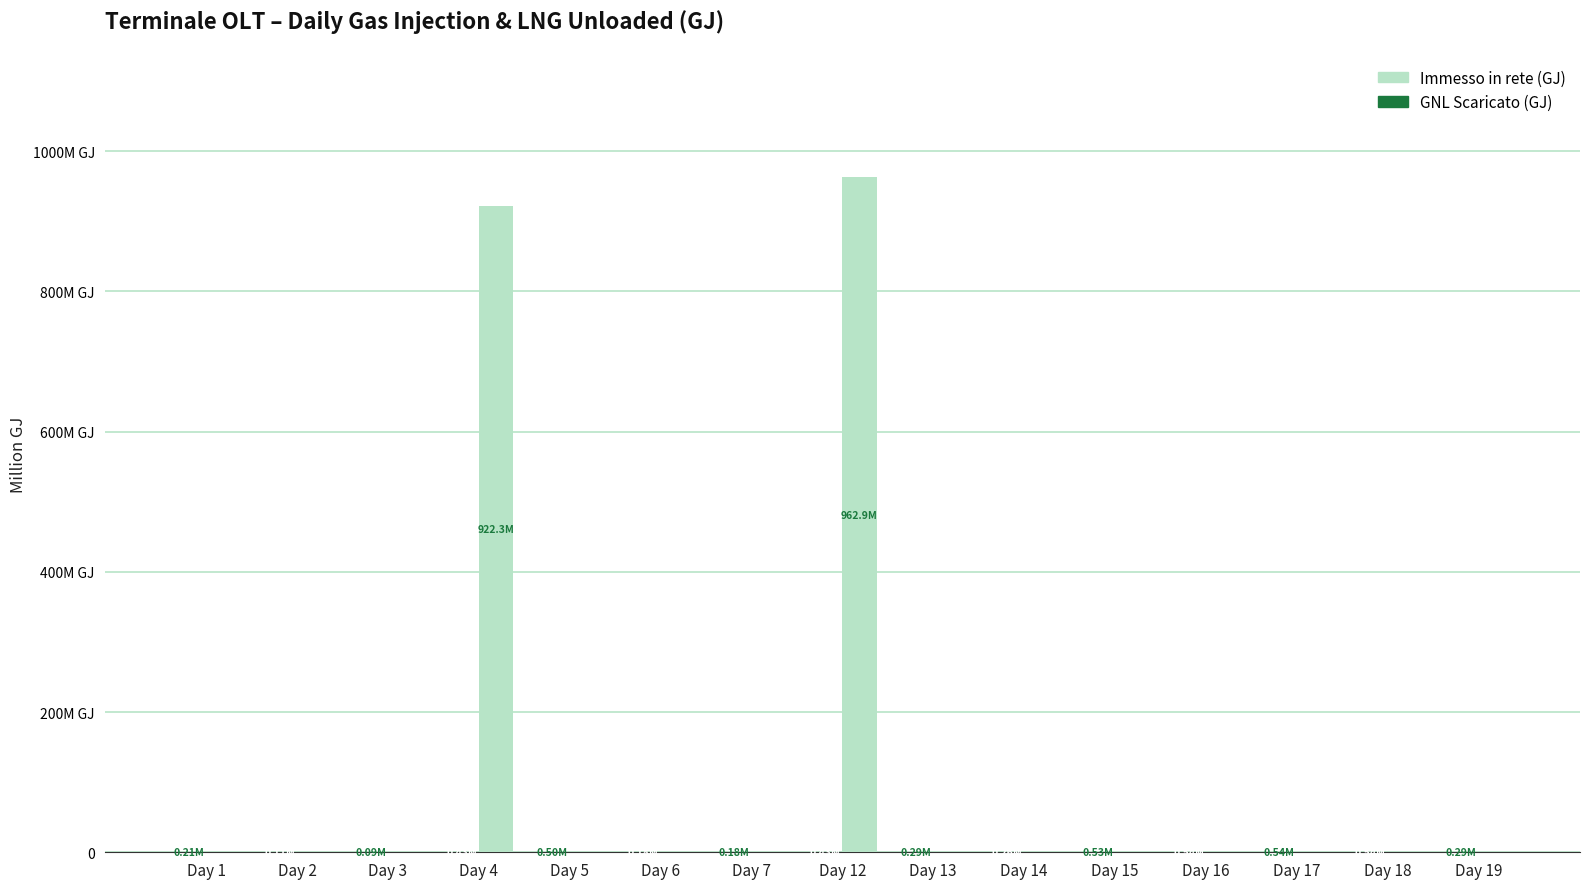

Are the bars grouped side by side (vs. stacked)?

Yes